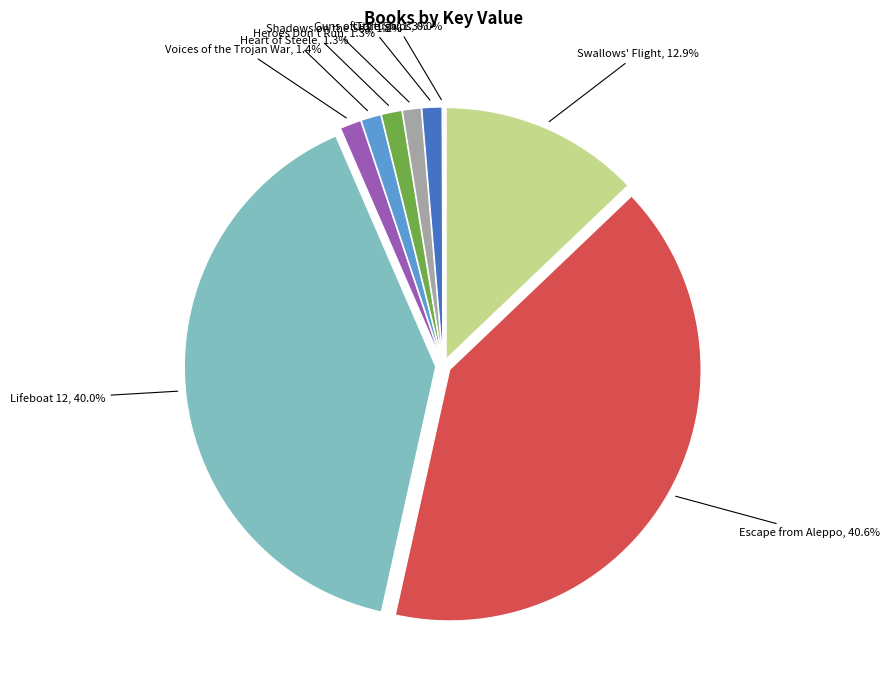

Do Little Ships and Escape from Aleppo together represent more than half of the pie?

No